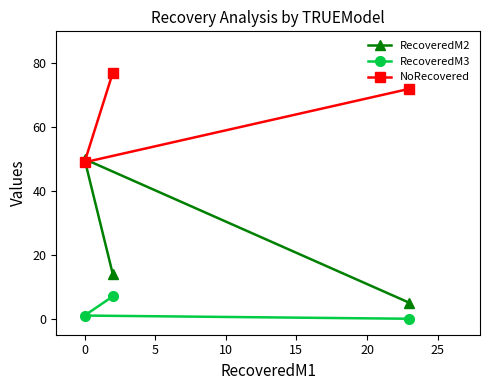

What is the value of the NoRecovered point at the 2nd from the left?

77